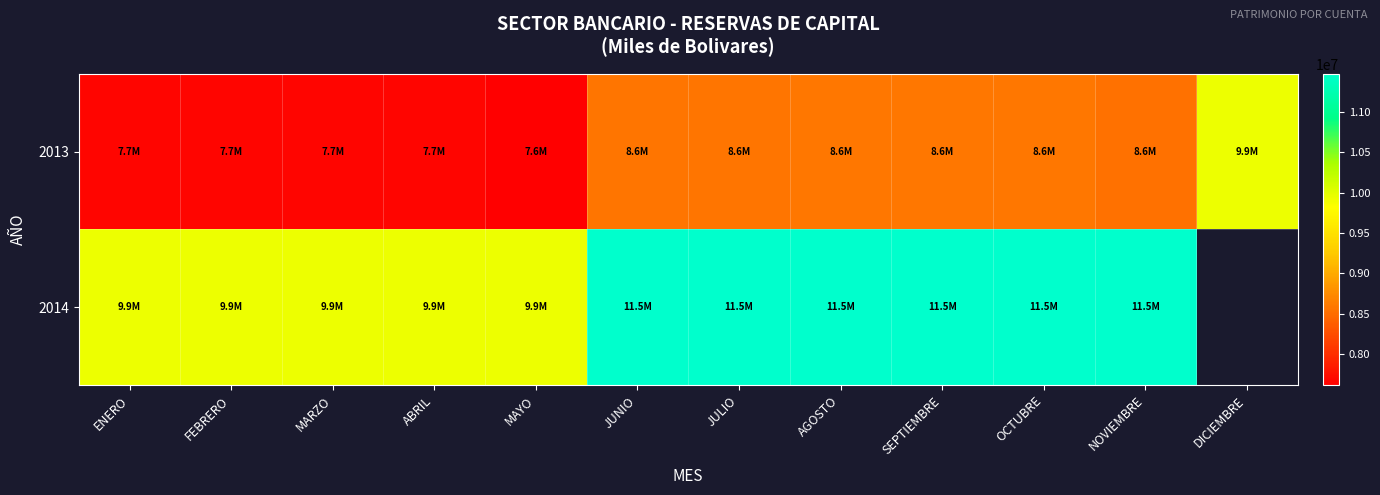

Is it true that 2013 equals 13054414.8 at SEPTIEMBRE?

False